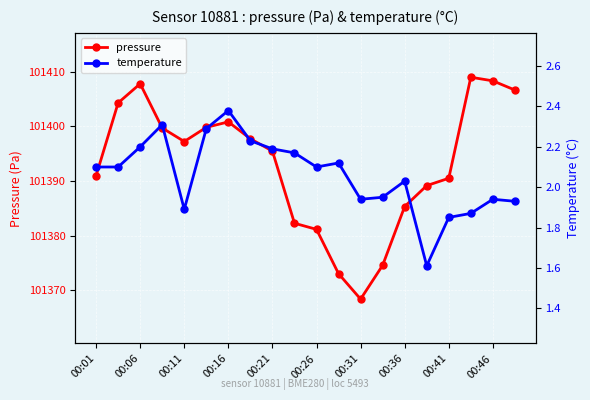

True or false: pressure has a value of 157117.5 at 19.

False